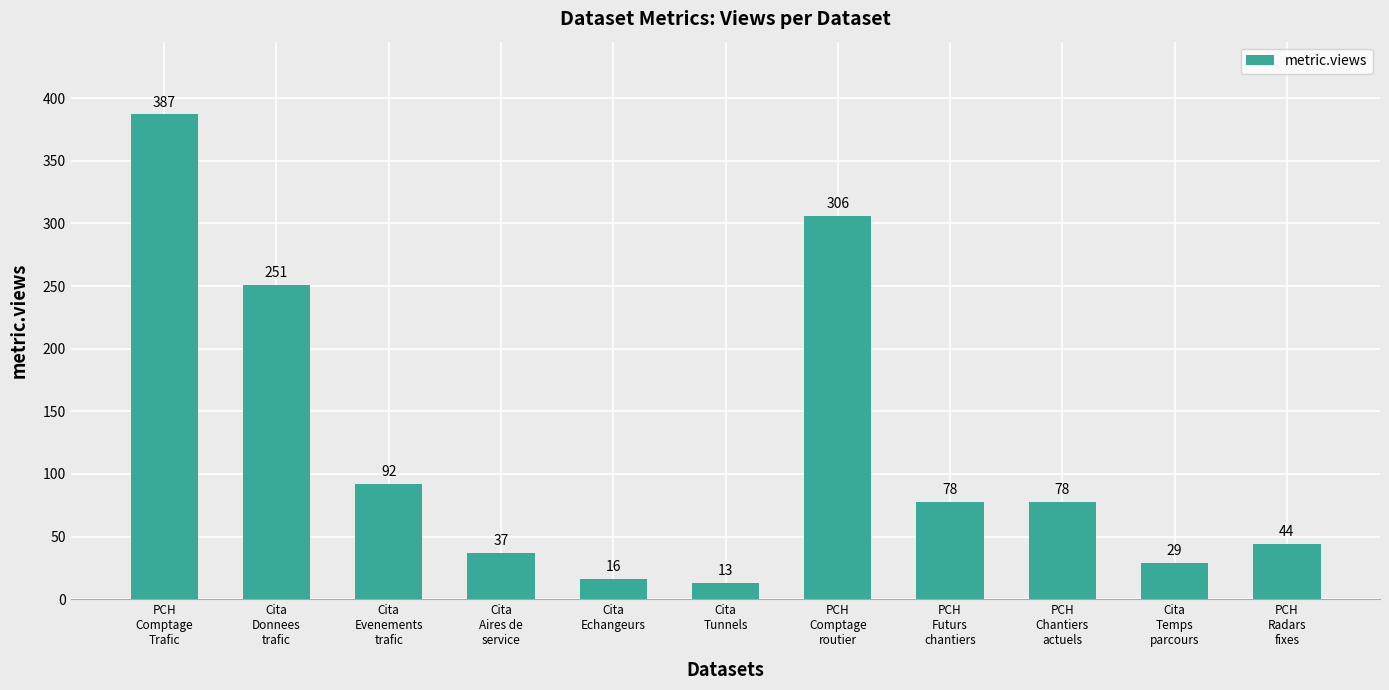

True or false: the data shows 387 at PCH
Comptage
Trafic.

True